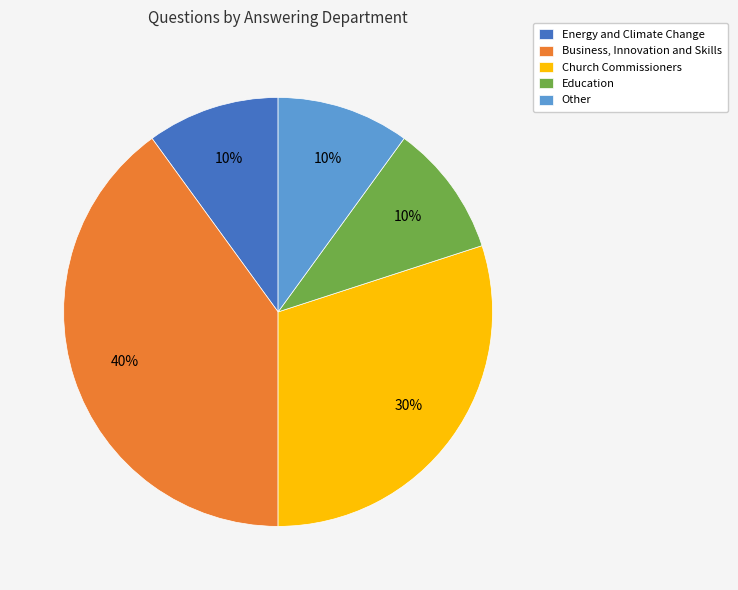

Which category has the biggest portion of the pie?

Business, Innovation and Skills